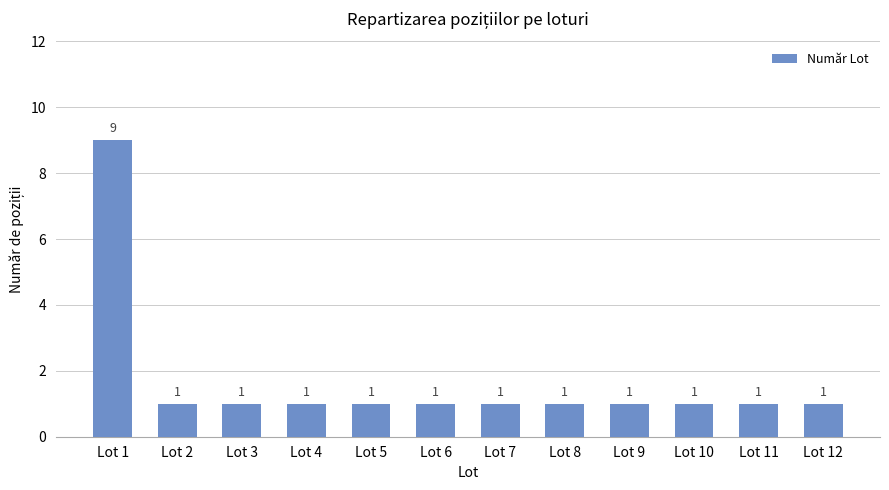

What is the sum of the values at Lot 1 and Lot 10?

10